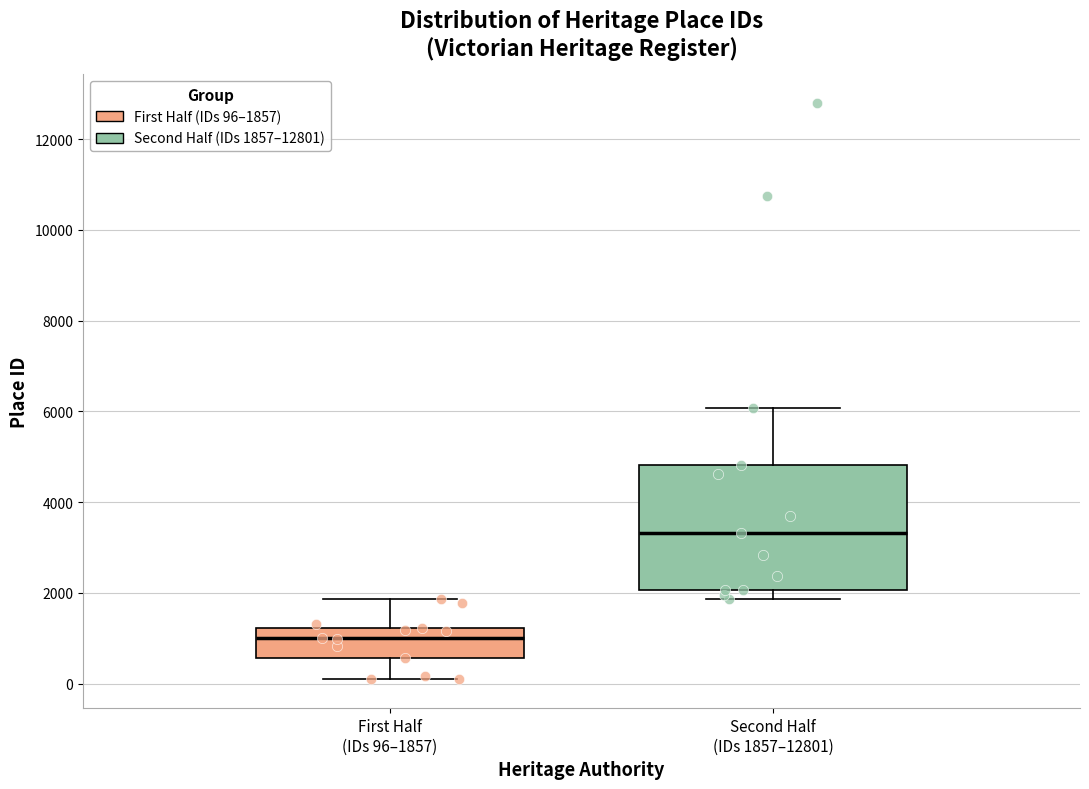

Reading left to right, transcribe this box plot: for each box, give where its median line is, the range the box spans, and where its two whiskers end, as read against the y-axis. The values are not printed on the chart, so give them approximately, as read against the axis.

First Half (IDs 96–1857): median 1000, box 600 to 1200, whiskers 0 to 1800
Second Half (IDs 1857–12801): median 3400, box 2000 to 4800, whiskers 1800 to 6000